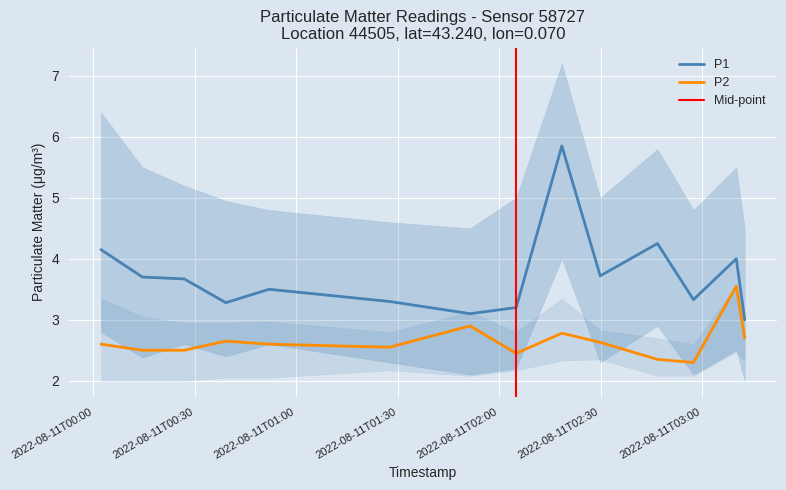

Rank the series by their maximum value, from highest to lowest.

P1, P2